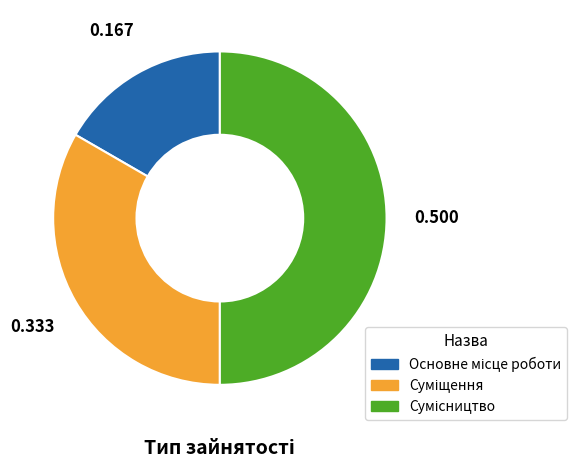

How many segments does this pie chart have?

3